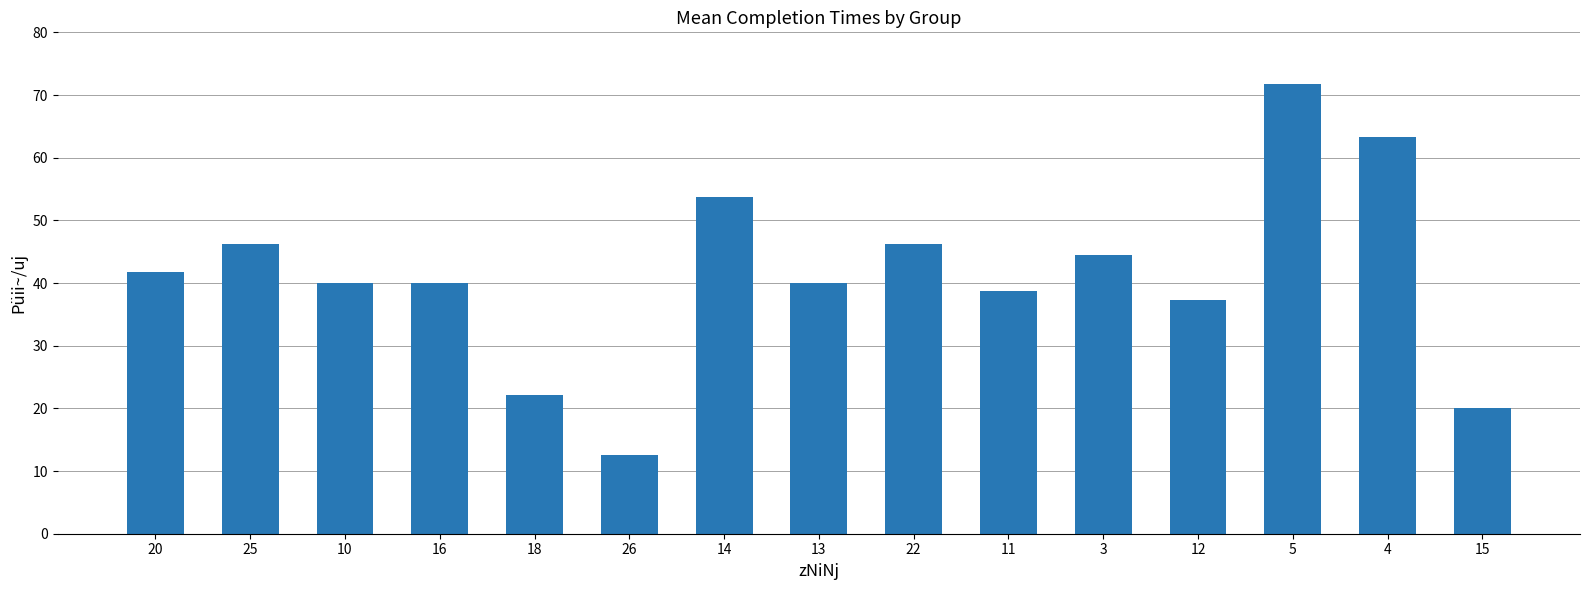

Approximately how many times larger is the value at 3 compared to 16?

1.1